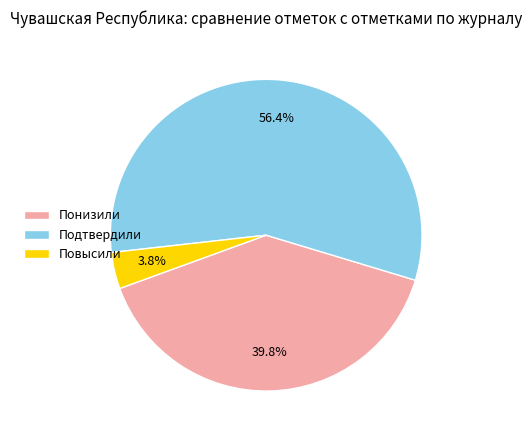

How many slices are in this pie chart?

3